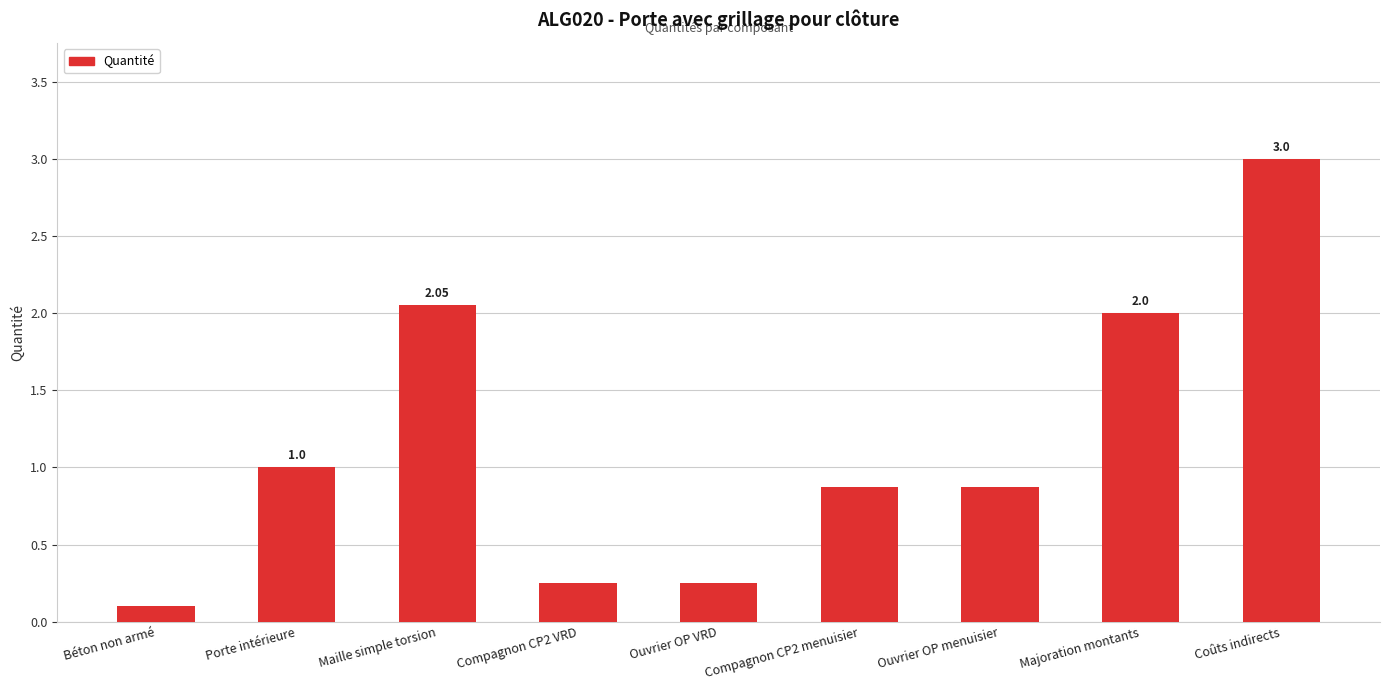

Between Majoration montants and Coûts indirects, which is larger?

Coûts indirects